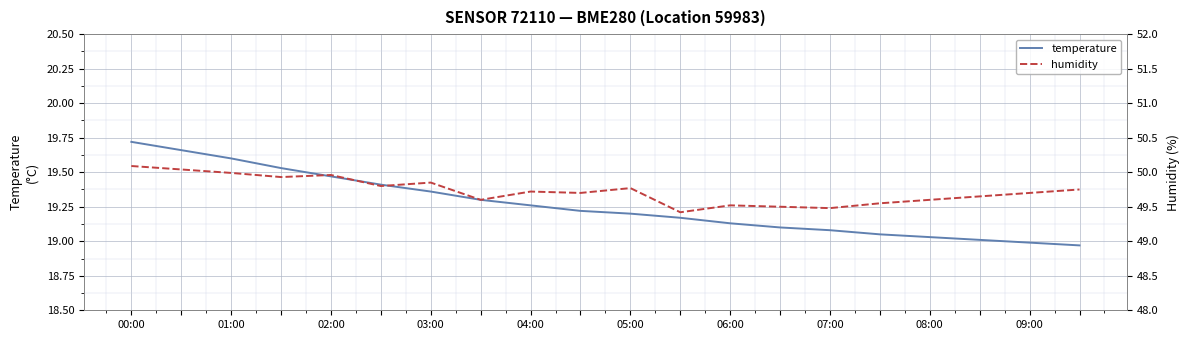

How many data points in temperature are less than 19?

2